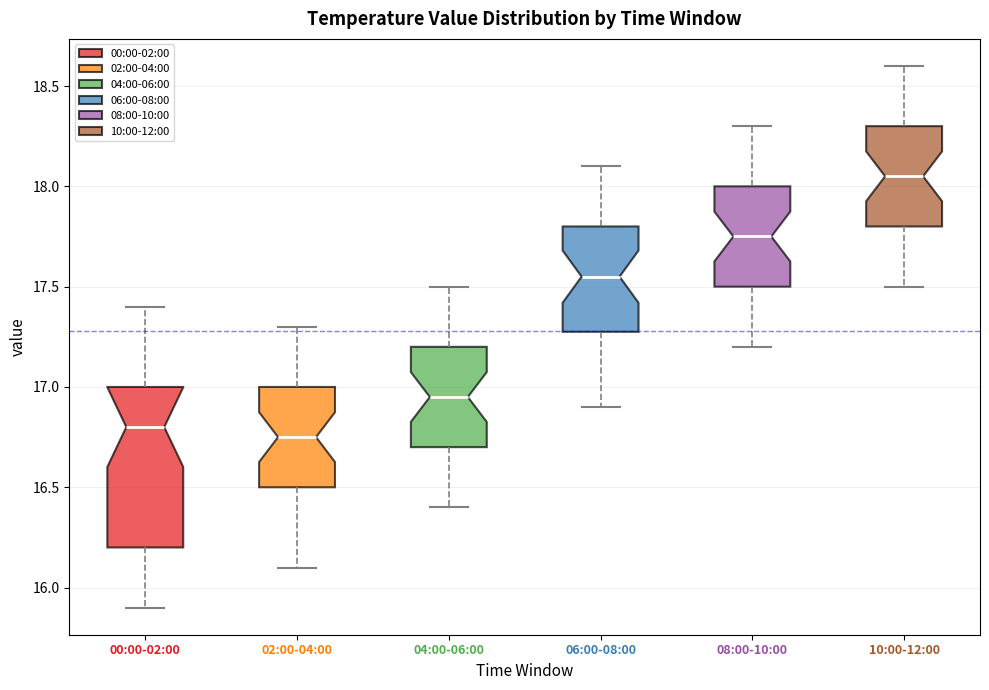

Which box is the tallest, from its lower edge to its upper edge?

00:00-02:00